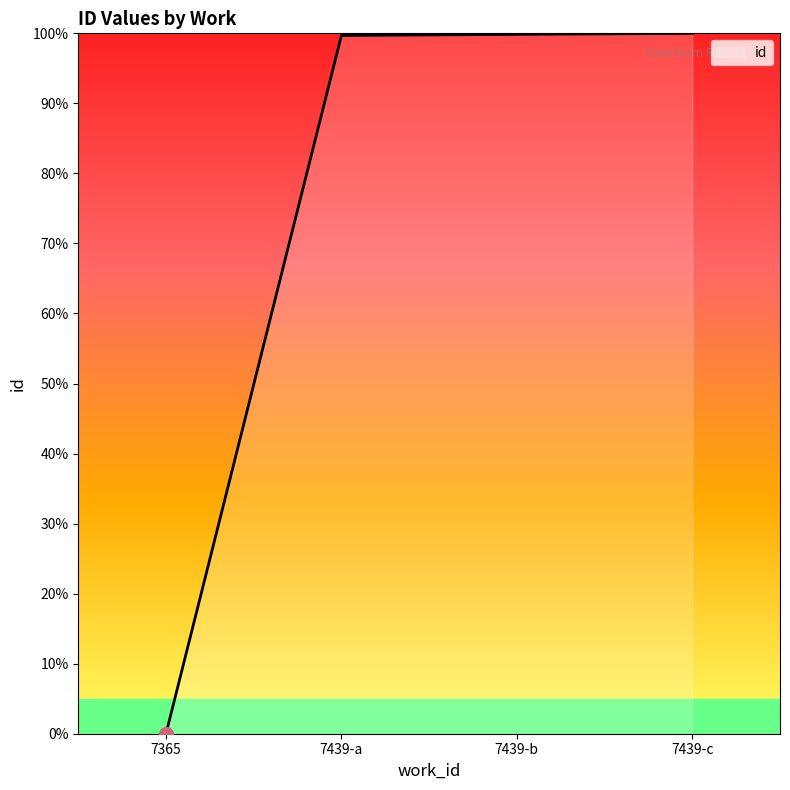

What is the change in value from 7365 to 7439-b?

+99.8